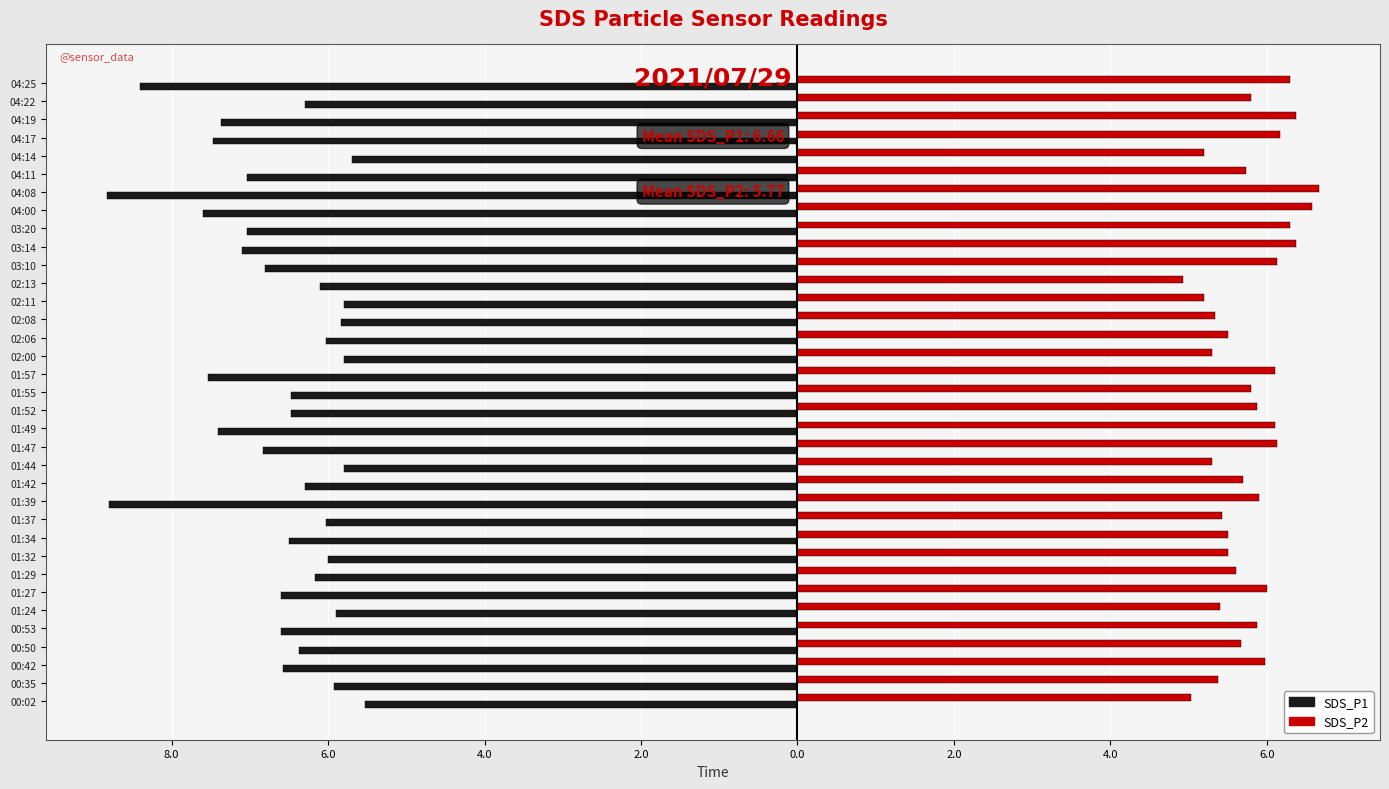

Reading right to left, transcribe all the data shown in this chart.

SDS_P1: -8.4	-6.3	-7.4	-7.5	-5.7	-7.0	-8.8	-7.6	-7.0	-7.1	-6.8	-6.1	-5.8	-5.8	-6.0	-5.8	-7.5	-6.5	-6.5	-7.4	-6.8	-5.8	-6.3	-8.8	-6.0	-6.5	-6.0	-6.2	-6.6	-5.9	-6.6	-6.4	-6.6	-5.9	-5.5
SDS_P2: 6.3	5.8	6.4	6.2	5.2	5.7	6.7	6.6	6.3	6.4	6.1	4.9	5.2	5.3	5.5	5.3	6.1	5.8	5.9	6.1	6.1	5.3	5.7	5.9	5.4	5.5	5.5	5.6	6.0	5.4	5.9	5.7	6.0	5.4	5.0